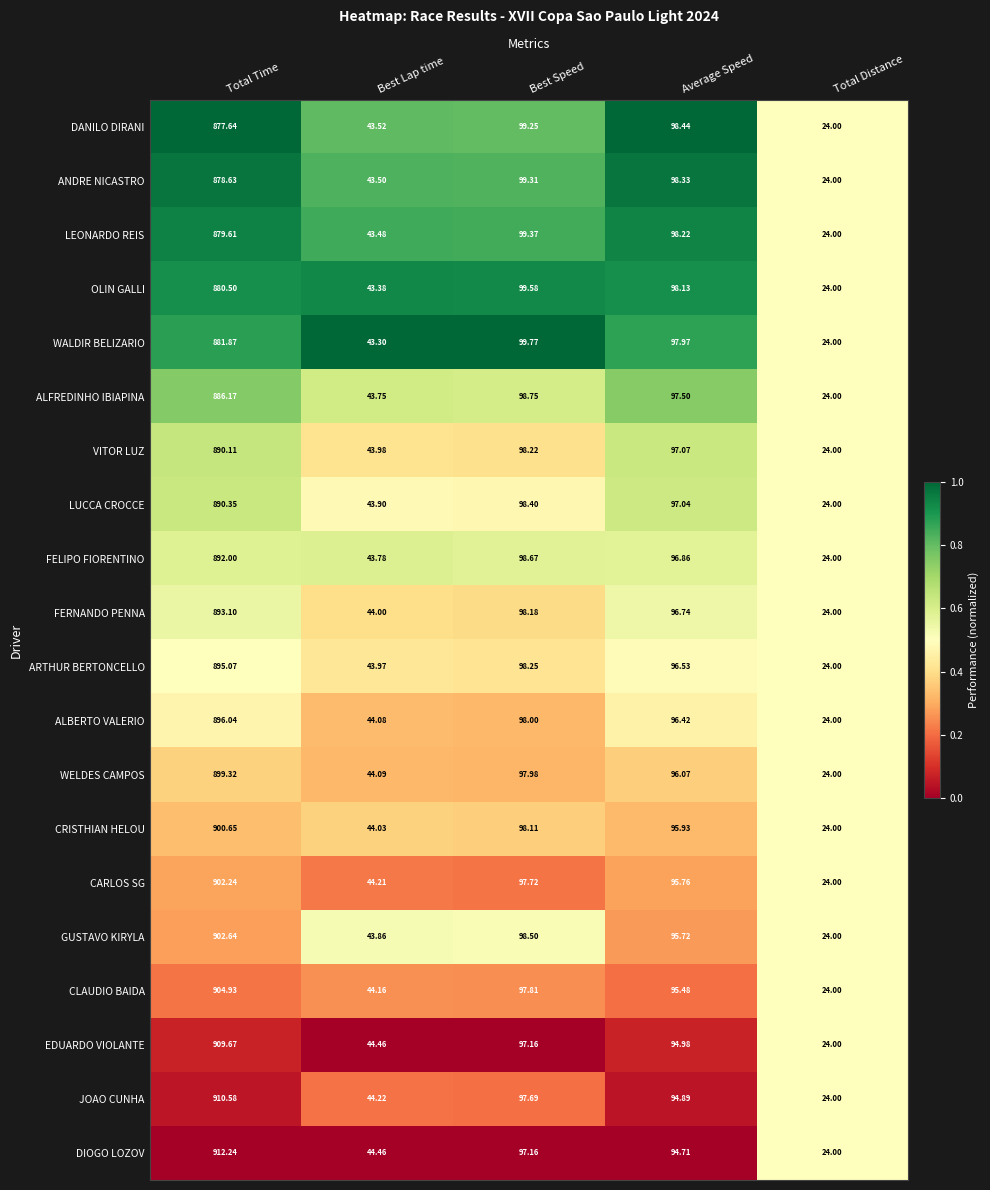

Which series changed the most between Total Time and Best Lap time?

DIOGO LOZOV